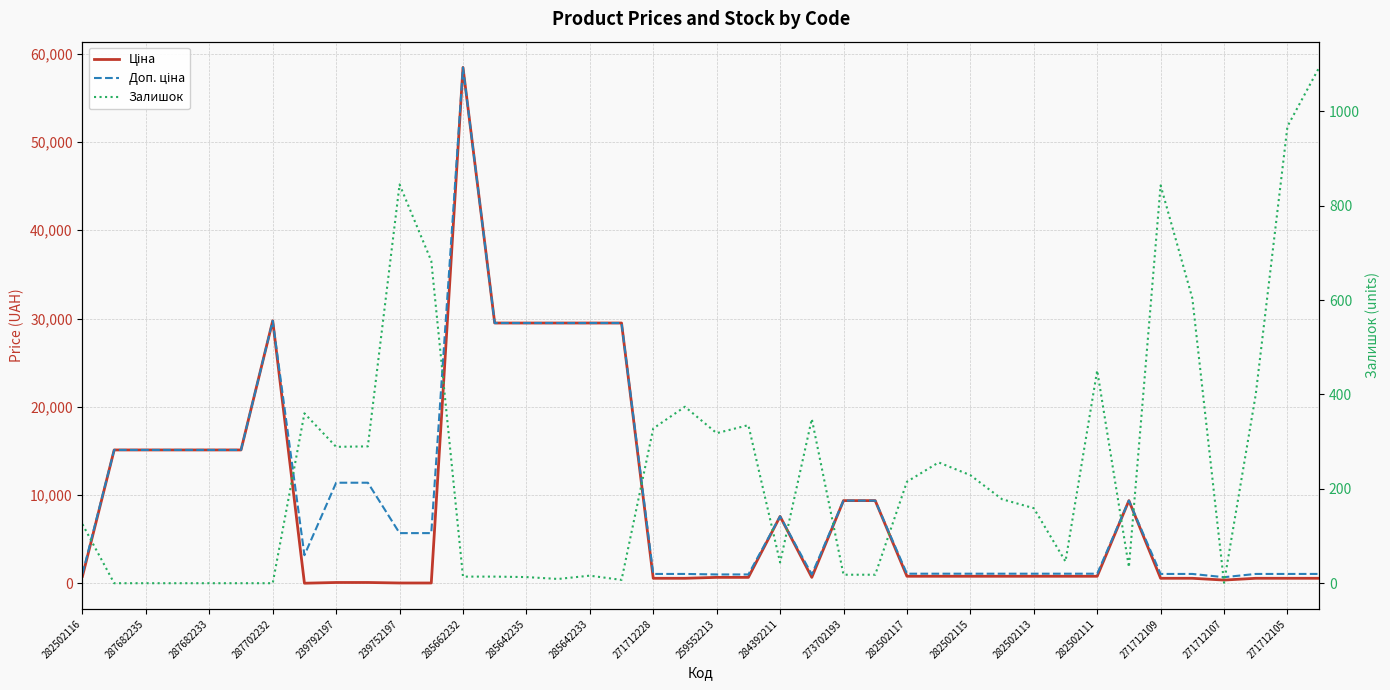

What is the difference between the maximum and second lowest values in the Залишок series?

1093.0